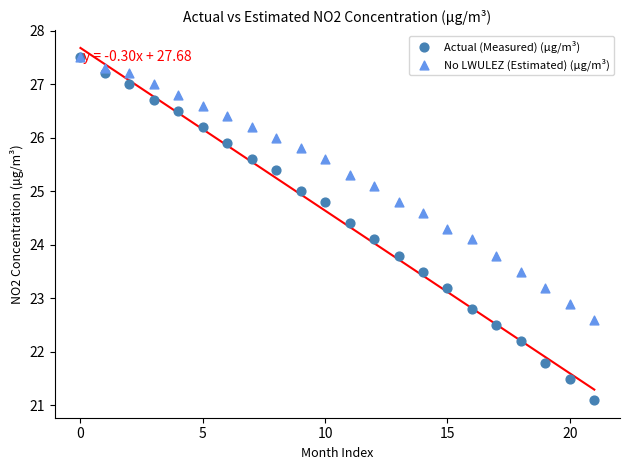

Which series contains the lowest Y value?

Actual (Measured) (µg/m³)